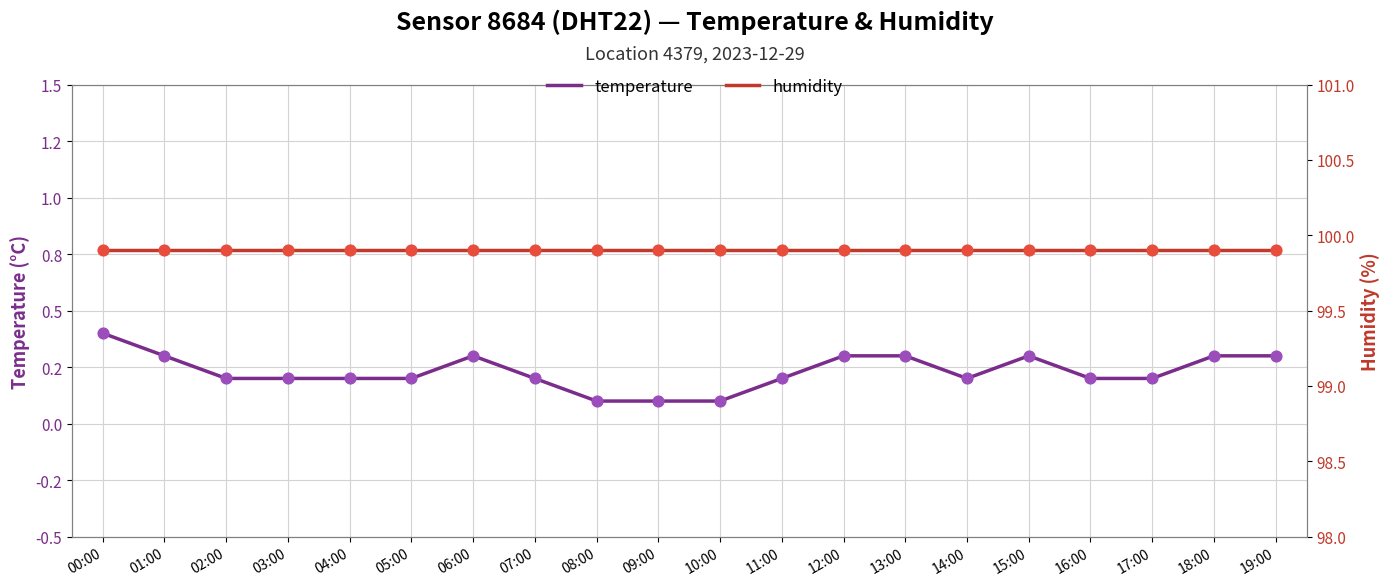

What are all the series names shown in the legend?

temperature, humidity